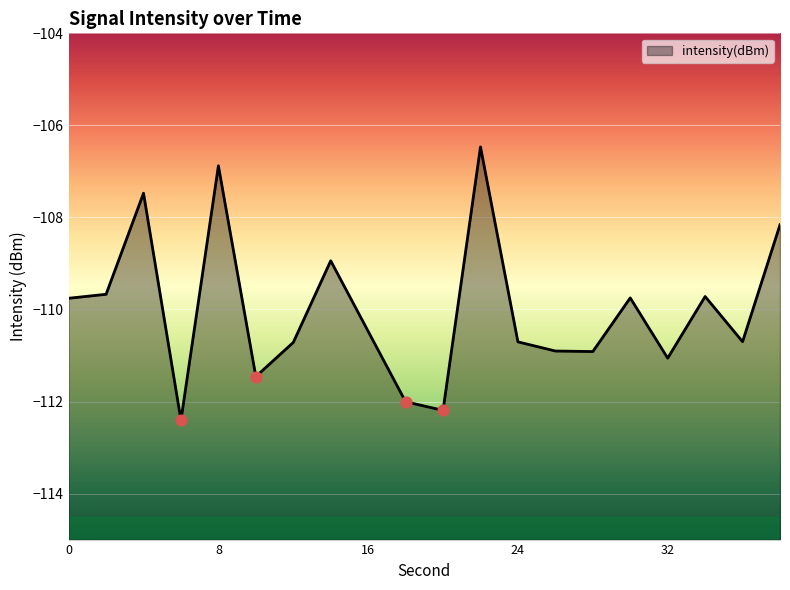

Between 34 and 14, which is larger?

14